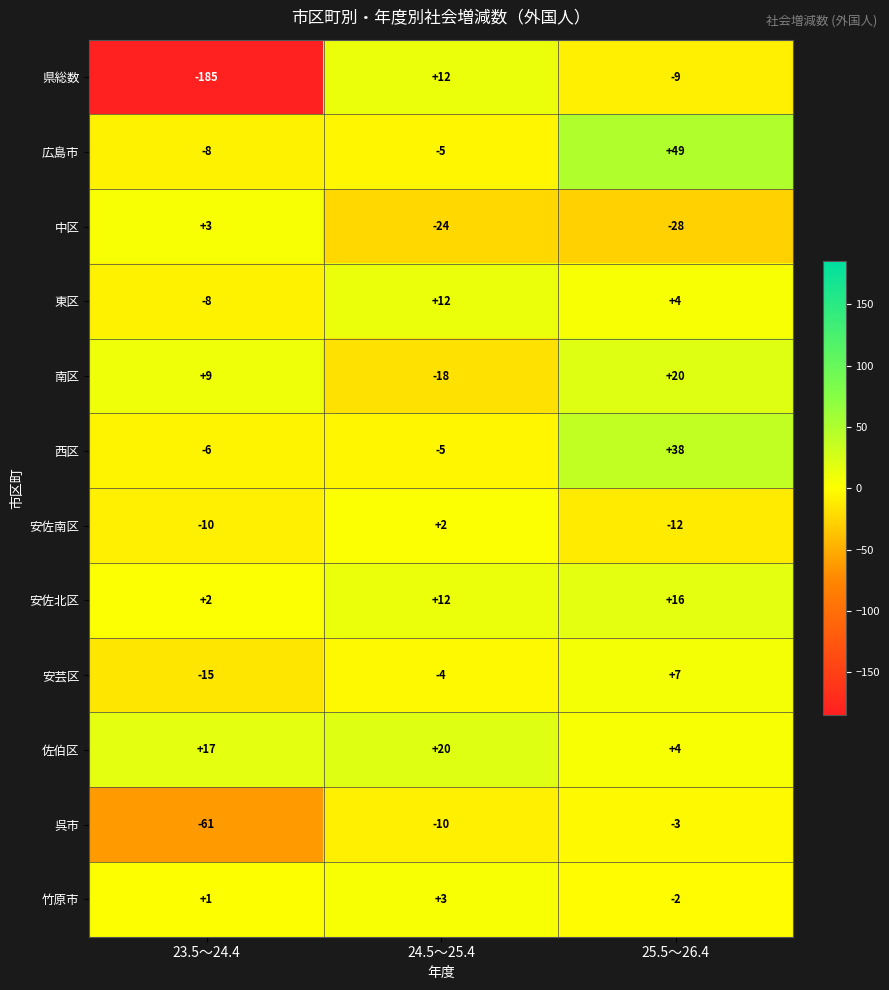

Is the value of 県総数 at 25.5～26.4 greater than the value of 中区 at 24.5～25.4?

Yes